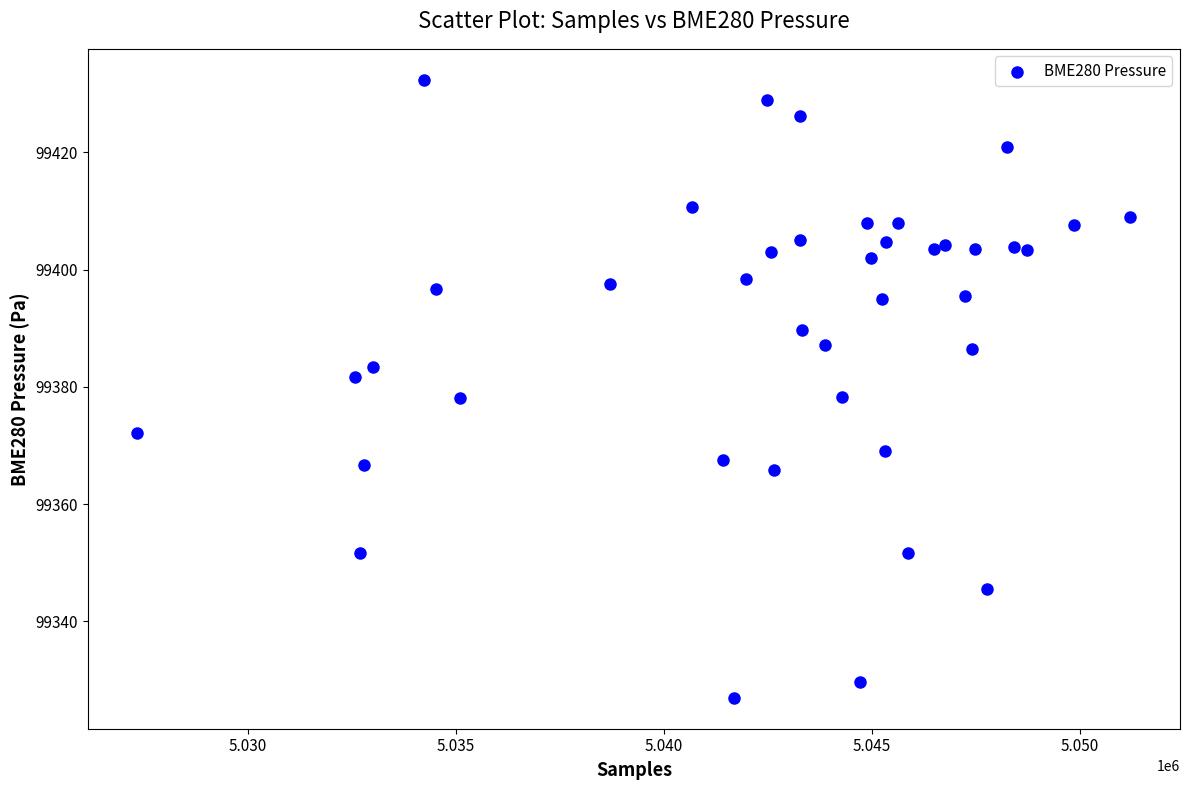

What is the range of Y values (max minus min)?

105.4